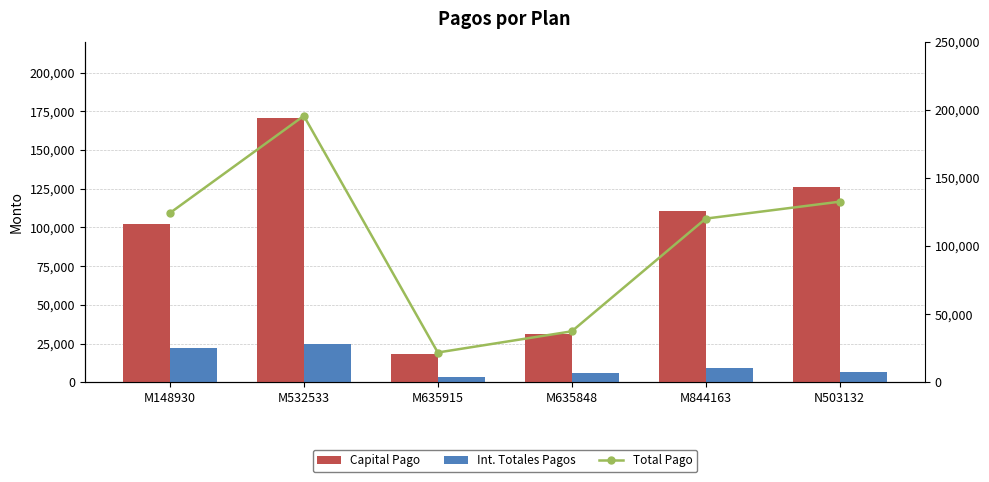

Where does the Total Pago series first go above 124219?

M148930